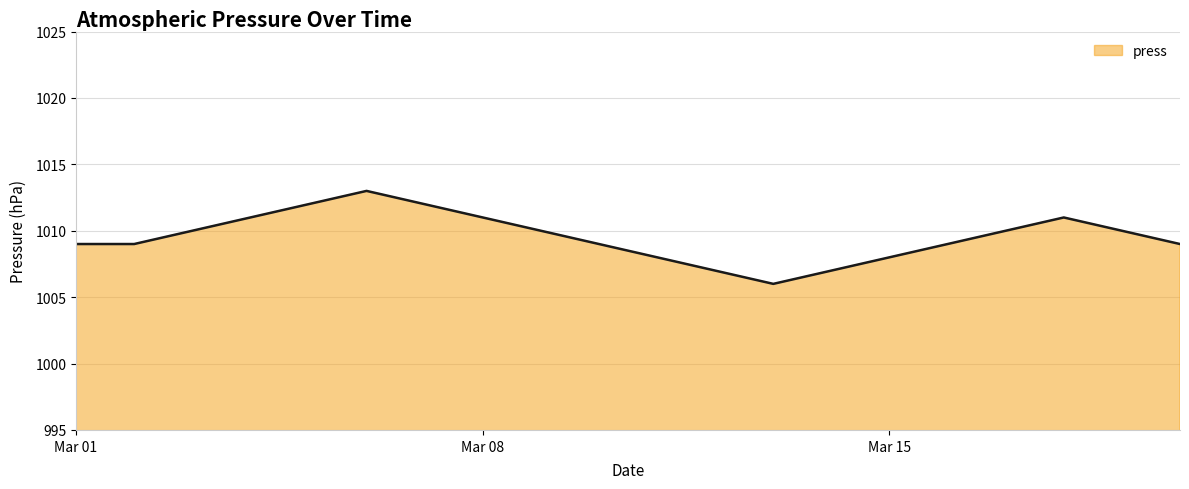

What is the sum of all values?

20191